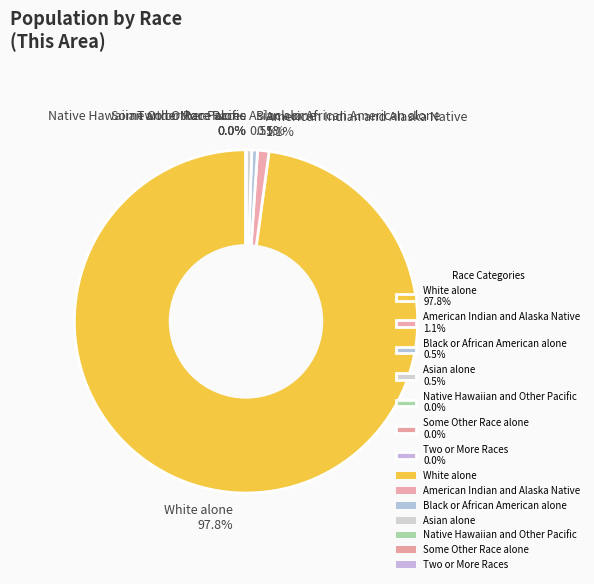

Which has a higher value, American Indian and Alaska Native or Two or More Races?

American Indian and Alaska Native